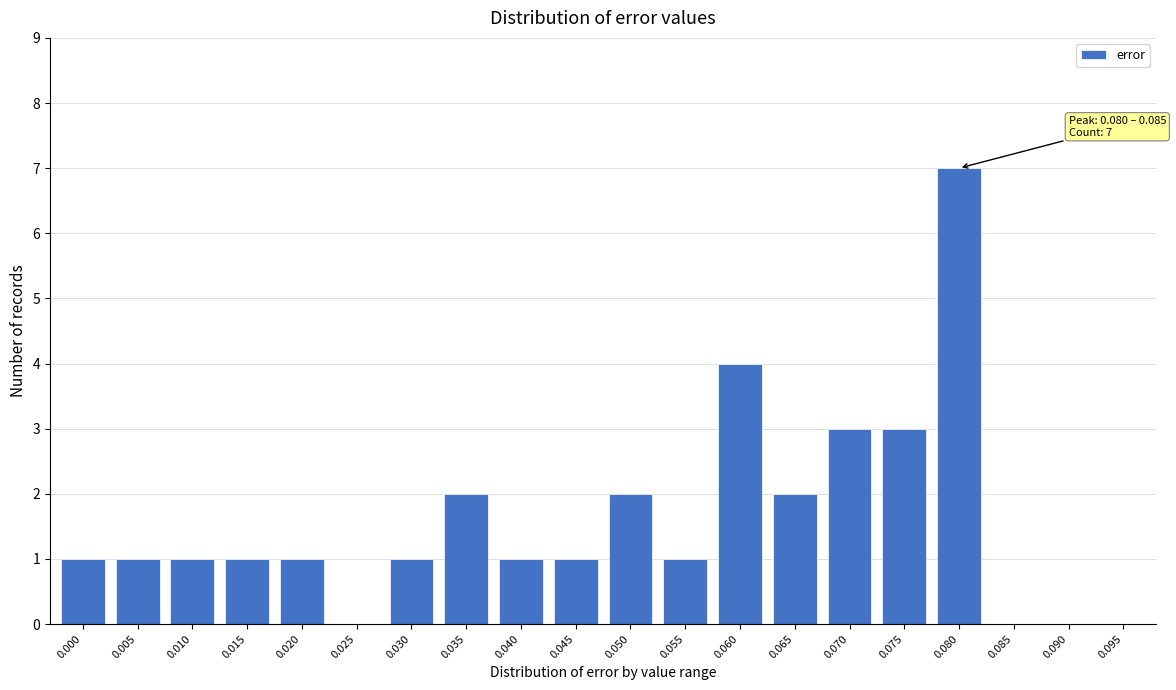

Reading right to left, transcribe all the data shown in this chart.

0.095=0	0.090=0	0.085=0	0.080=7	0.075=3	0.070=3	0.065=2	0.060=4	0.055=1	0.050=2	0.045=1	0.040=1	0.035=2	0.030=1	0.025=0	0.020=1	0.015=1	0.010=1	0.005=1	0.000=1